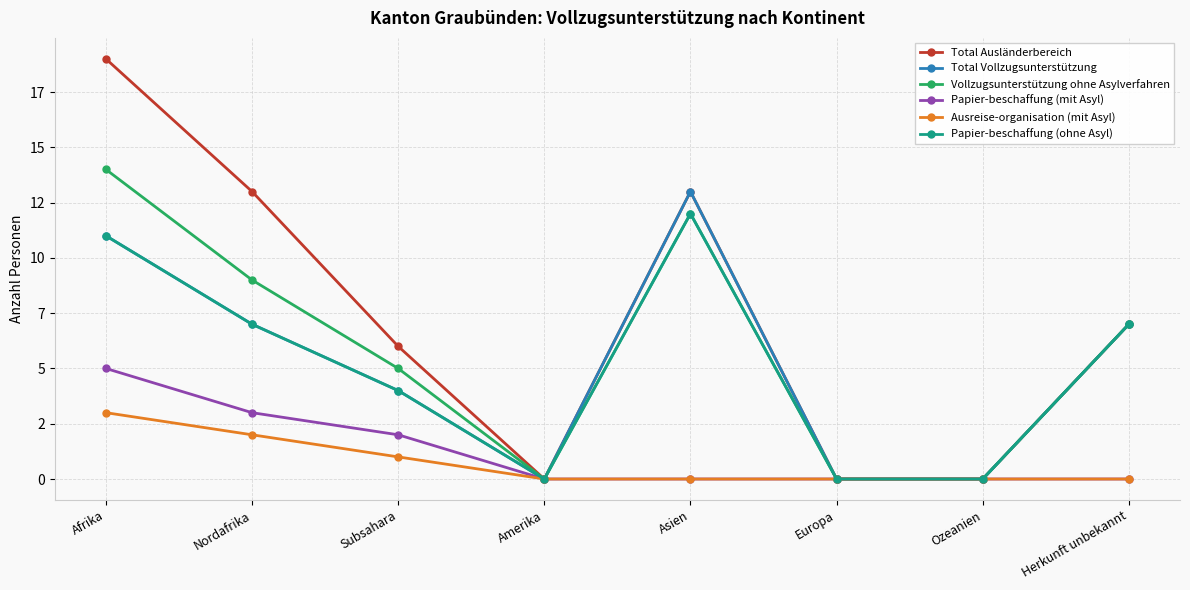

What are all the series names shown in the legend?

Total Ausländerbereich, Total Vollzugsunterstützung, Vollzugsunterstützung ohne Asylverfahren, Papier­beschaffung (mit Asyl), Ausreise­organisation (mit Asyl), Papier­beschaffung (ohne Asyl)